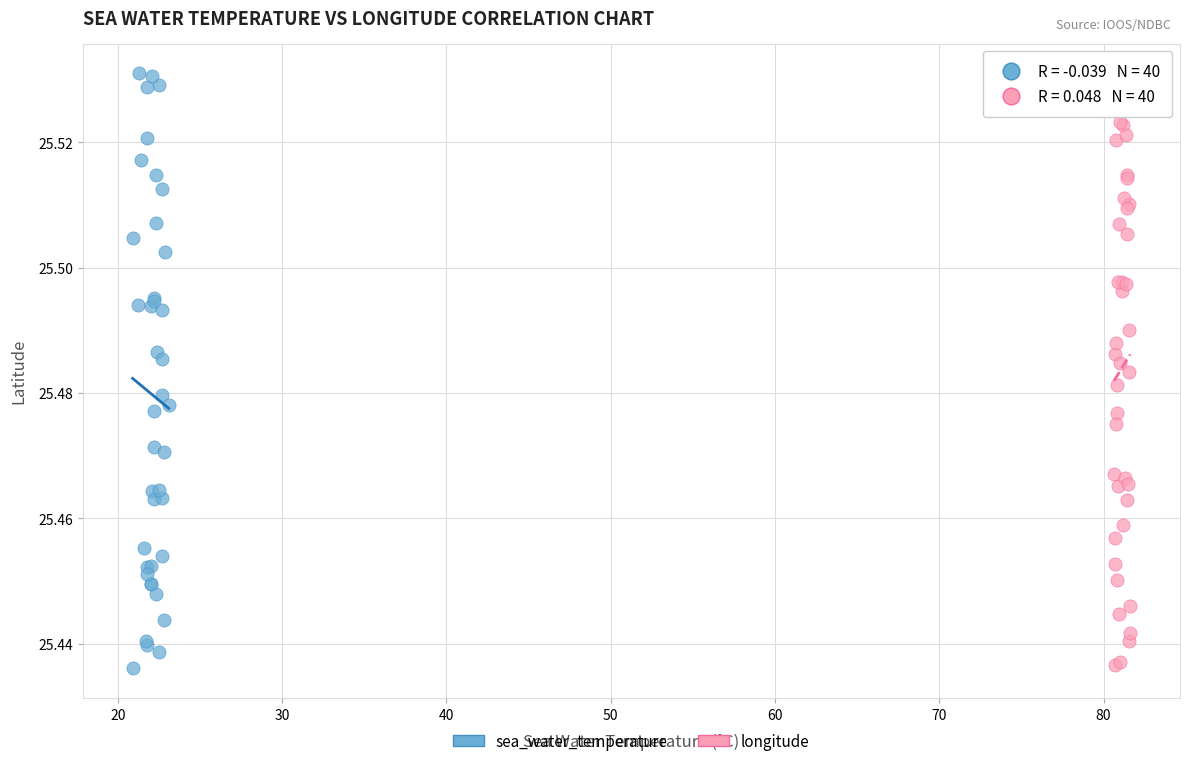

What are all the series names shown in the legend?

sea_water_temperature, longitude